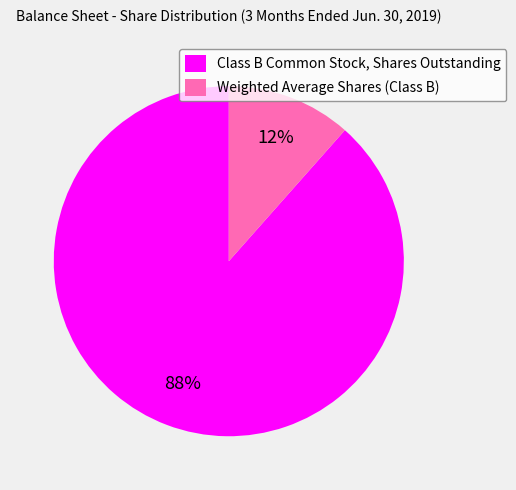

To the nearest percent, what percentage of the pie is Class B Common Stock, Shares Outstanding?

88%